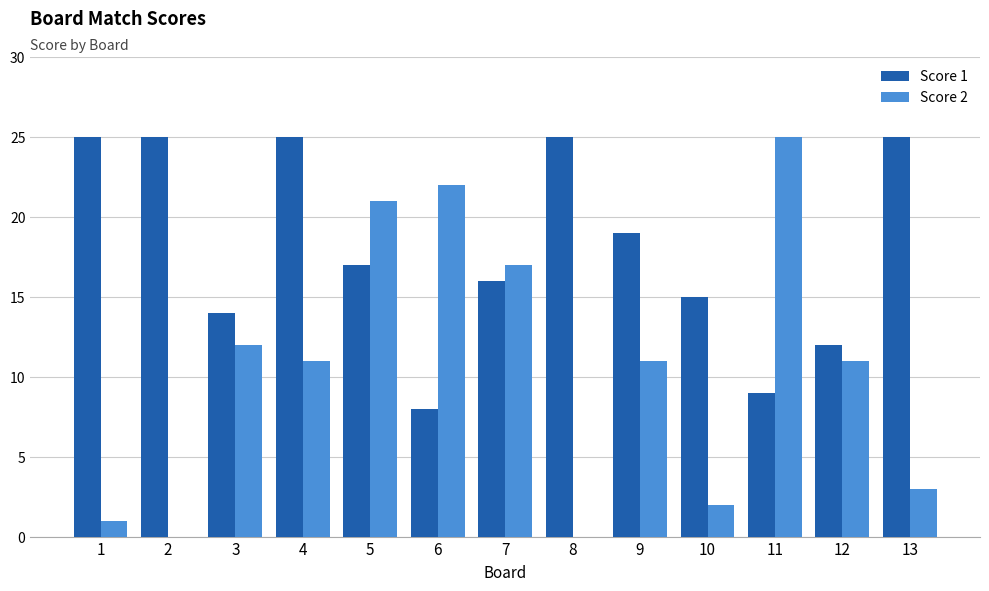

What is the average value of the Score 1 series?

18